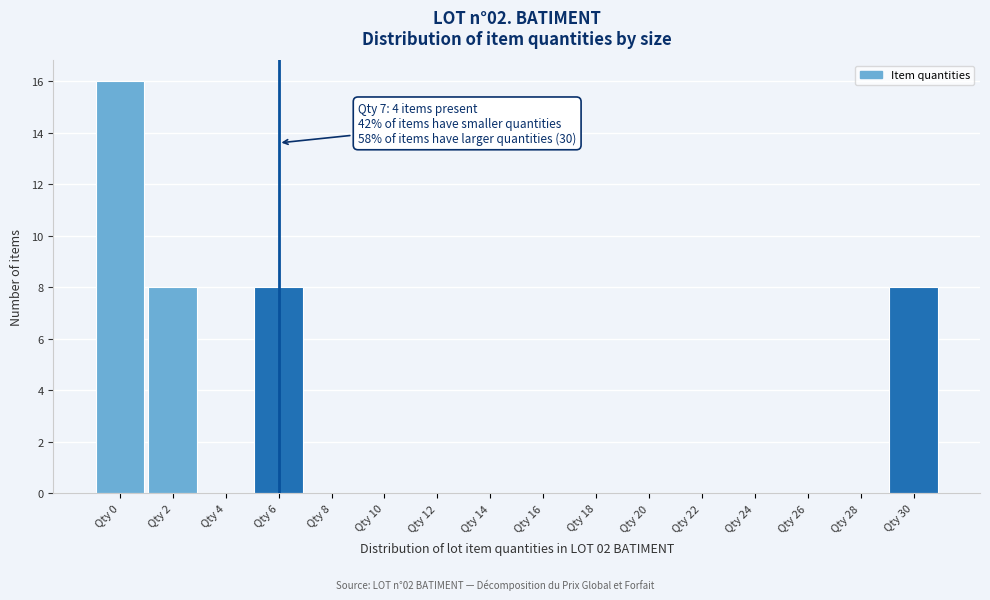

Reading left to right, transcribe all the data shown in this chart.

Qty 0=16	Qty 2=8	Qty 4=0	Qty 6=8	Qty 8=0	Qty 10=0	Qty 12=0	Qty 14=0	Qty 16=0	Qty 18=0	Qty 20=0	Qty 22=0	Qty 24=0	Qty 26=0	Qty 28=0	Qty 30=8